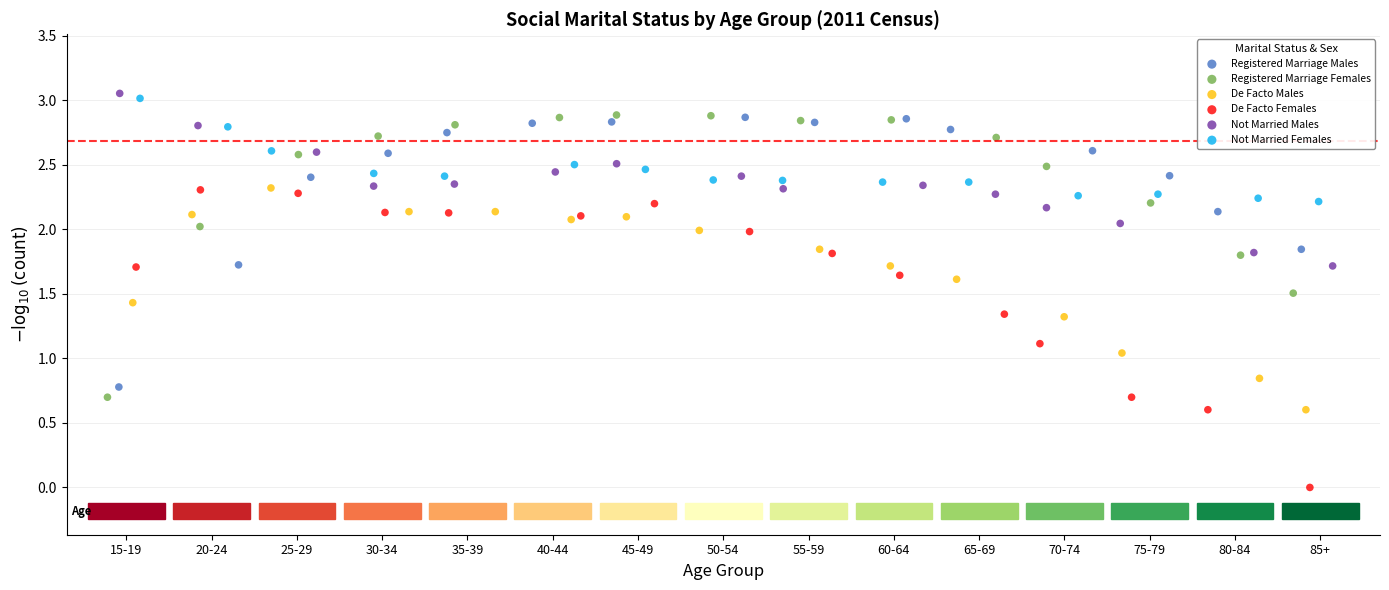

Which series reaches the minimum Y coordinate?

De Facto Females